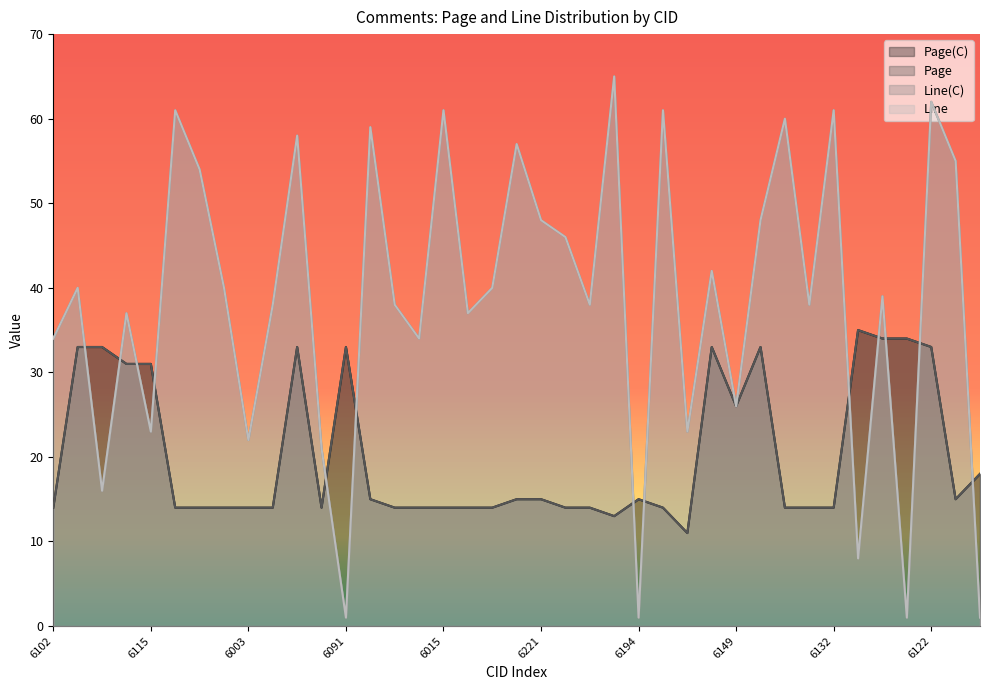

List the labels in order of Line value, smallest first.

6091, 6194, 6123, 6169, 6127, 6117, 6101, 6003, 6115, 6172, 6149, 6102, 6019, 6116, 6004, 6103, 6020, 6218, 6140, 6125, 6118, 6105, 6104, 6119, 6219, 6221, 6120, 6106, 6222, 6143, 6121, 6035, 6141, 6107, 6015, 6193, 6132, 6122, 6217